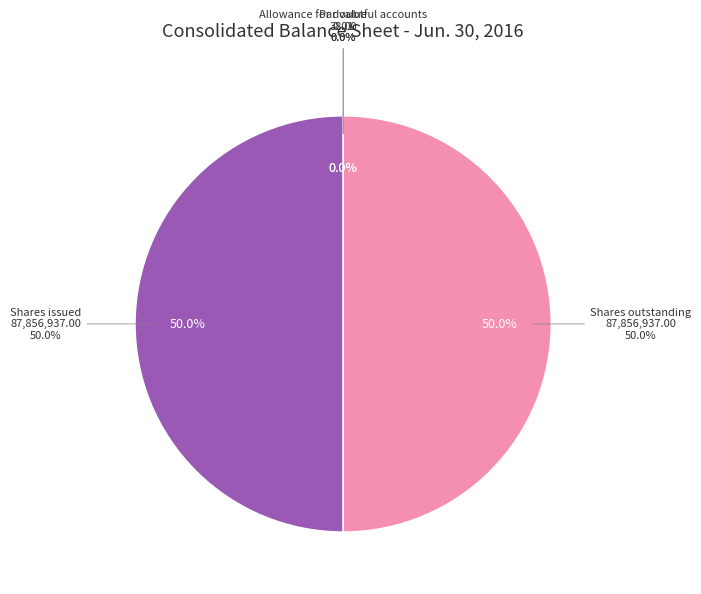

How many slices are in this pie chart?

4